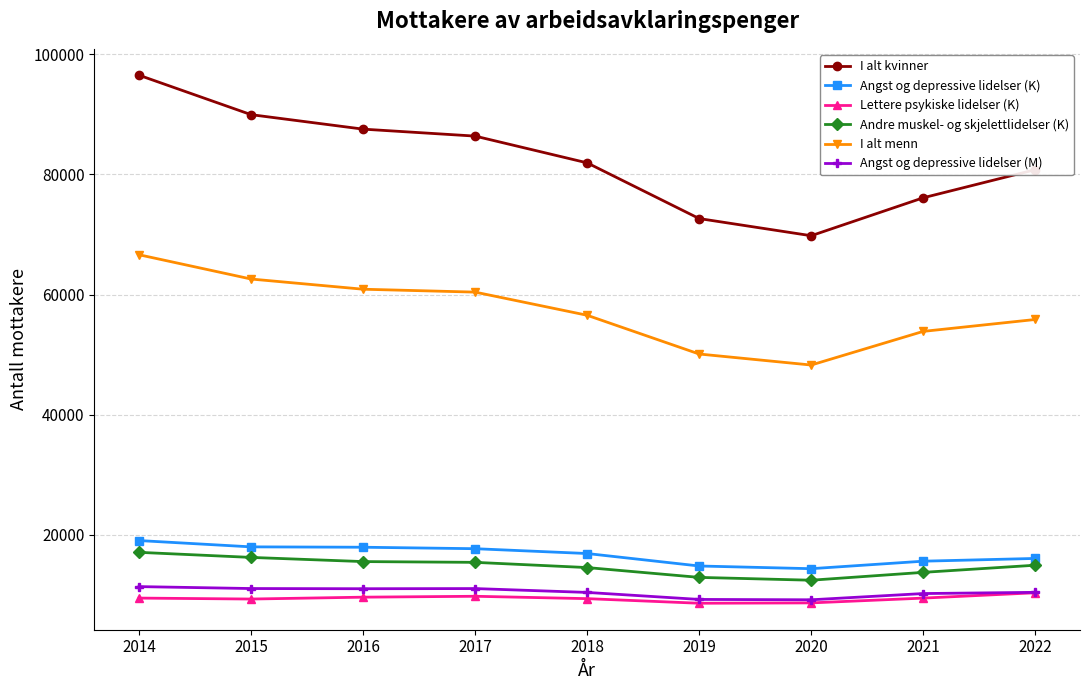

What is the sum of the Lettere psykiske lidelser (K) values at 2019 and 2021?

18085